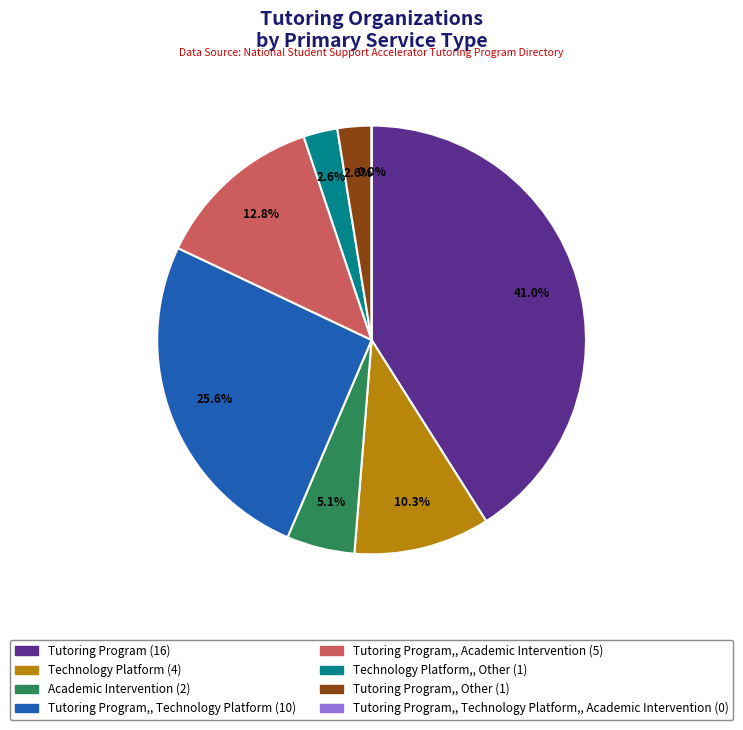

Count the number of slices in the pie.

8